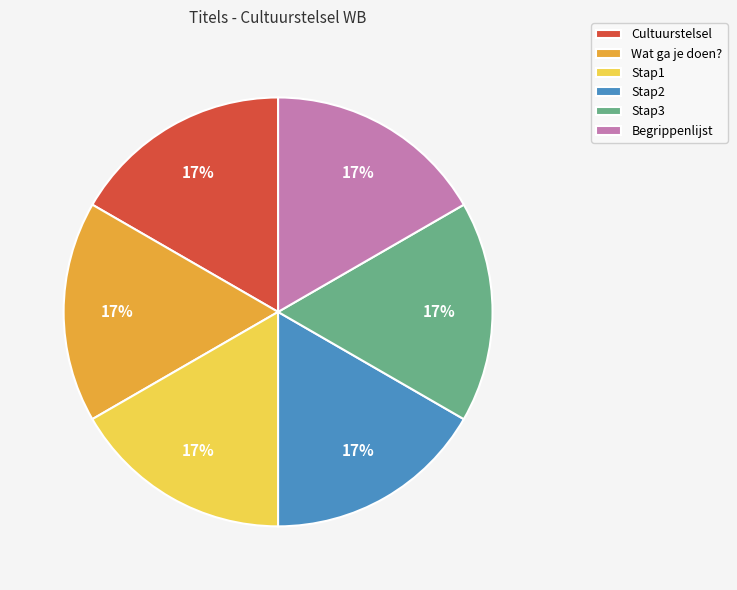

How many slices are in this pie chart?

6